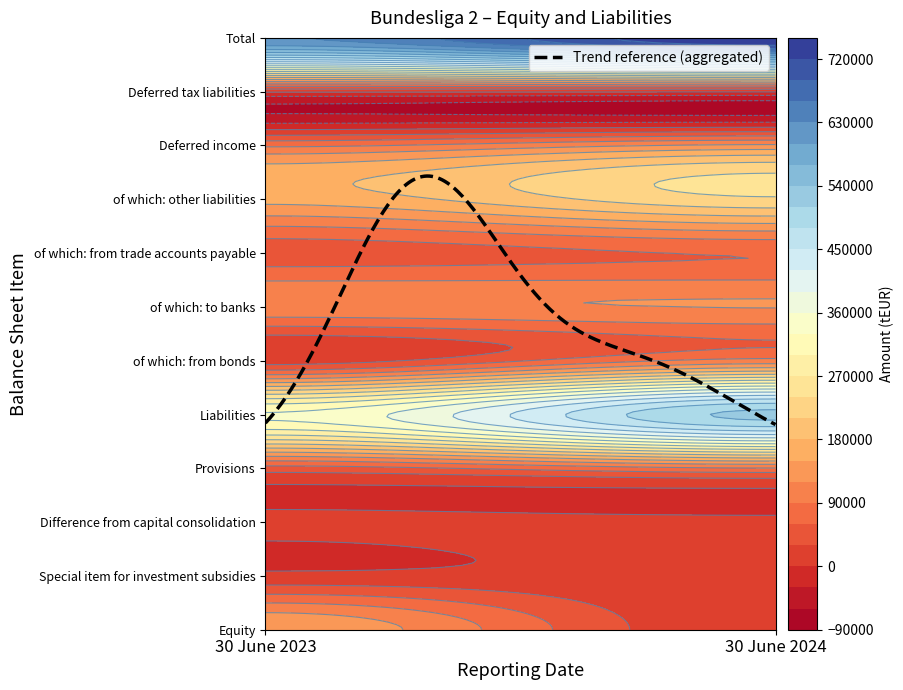

At 30 June 2024, list the series in order from largest to smallest.

Total, Liabilities, of which: other liabilities, Deferred income, of which: to banks, of which: from bonds, Provisions, of which: from trade accounts payable, Special item for investment subsidies, Difference from capital consolidation, Deferred tax liabilities, Equity